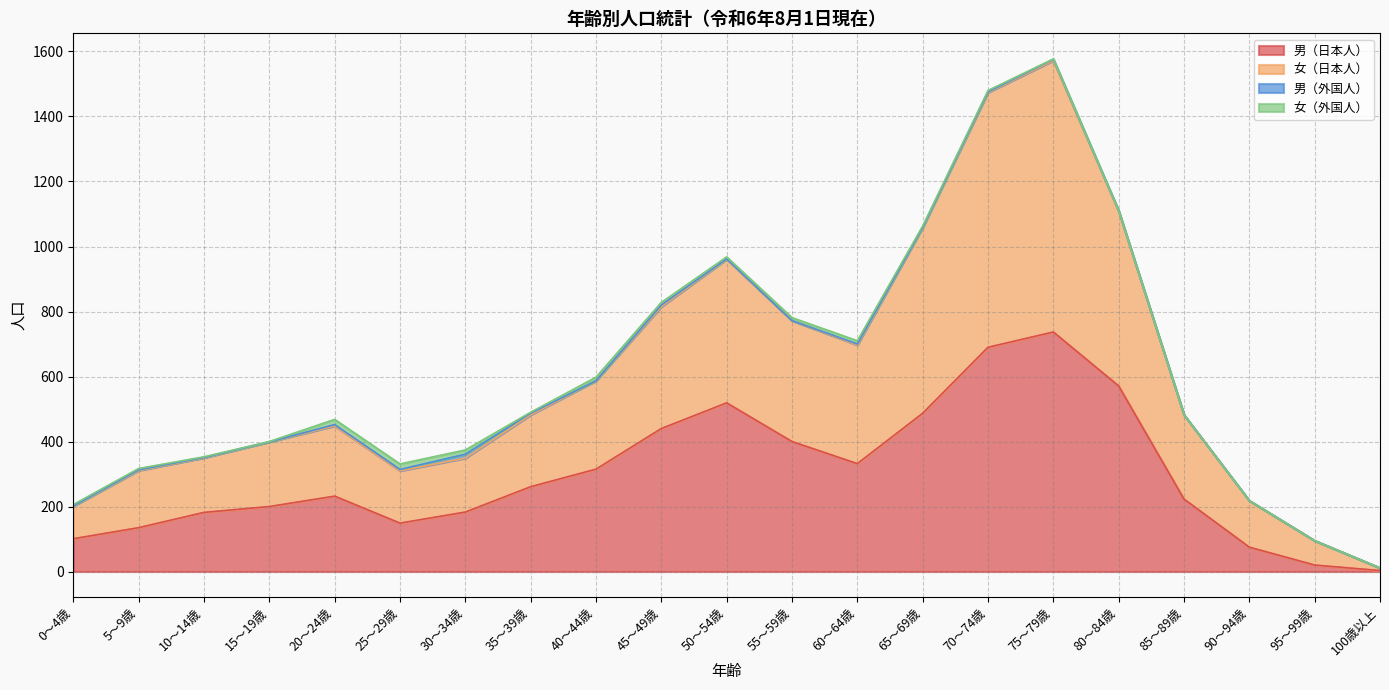

Which category has the highest value in the 男（日本人） series?

75～79歳